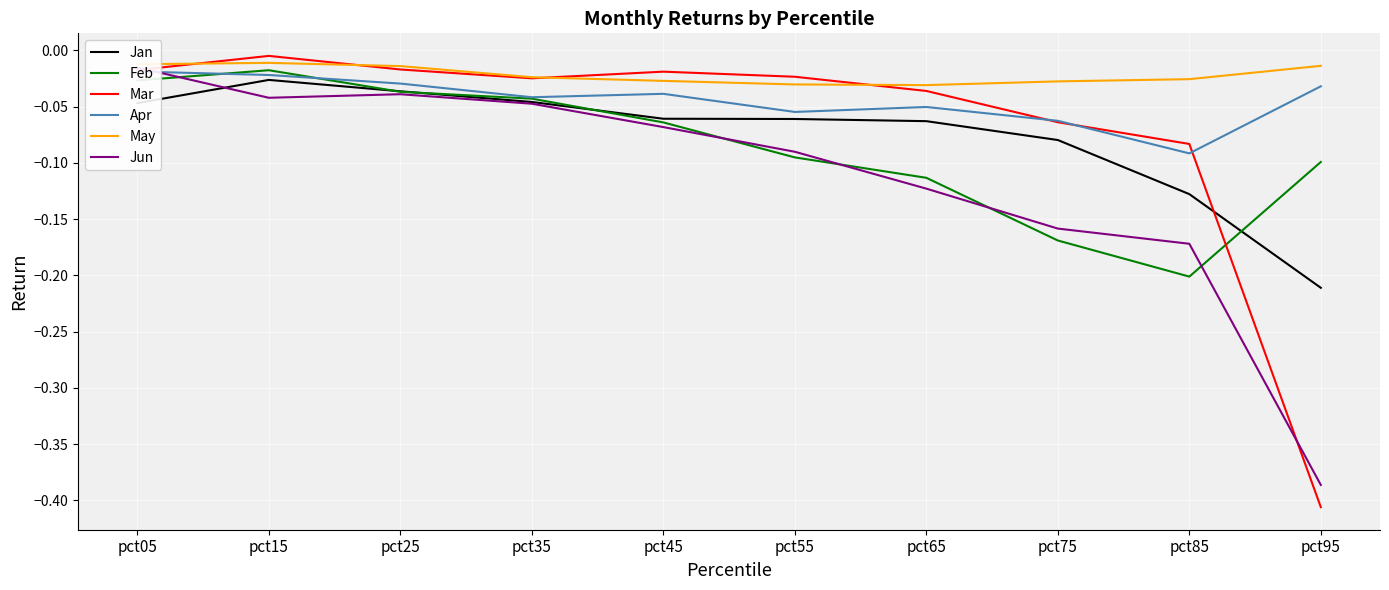

How many categories are shown in the chart?

10